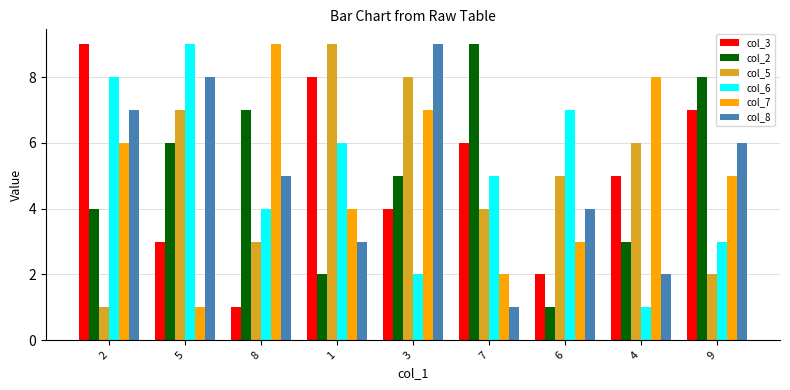

Reading right to left, what are all the values shown in this chart?

col_3: 7	5	2	6	4	8	1	3	9
col_2: 8	3	1	9	5	2	7	6	4
col_5: 2	6	5	4	8	9	3	7	1
col_6: 3	1	7	5	2	6	4	9	8
col_7: 5	8	3	2	7	4	9	1	6
col_8: 6	2	4	1	9	3	5	8	7